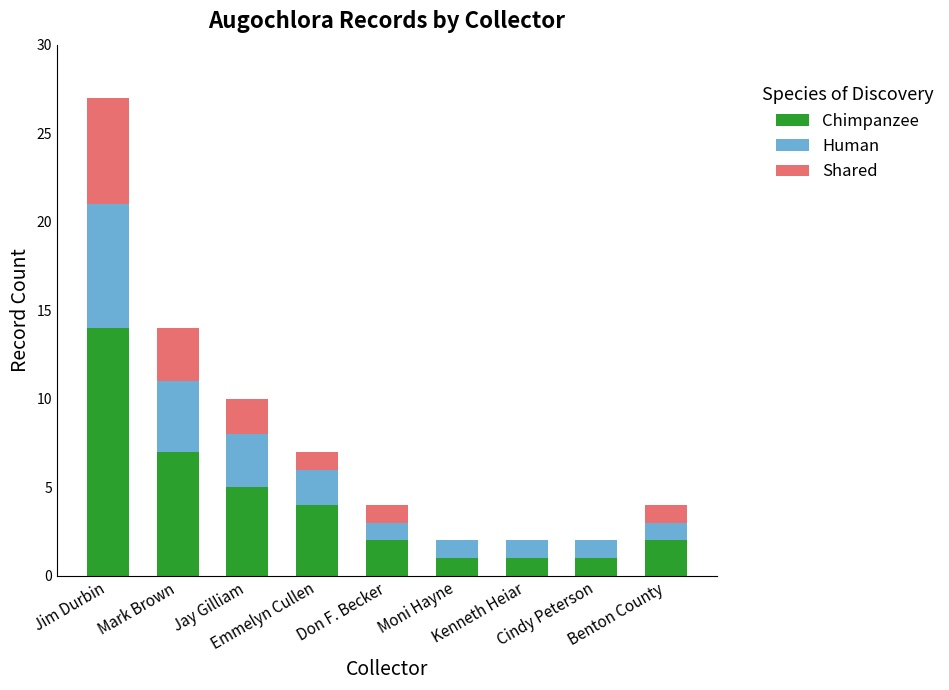

At which category is the sum across all series the highest?

Jim Durbin